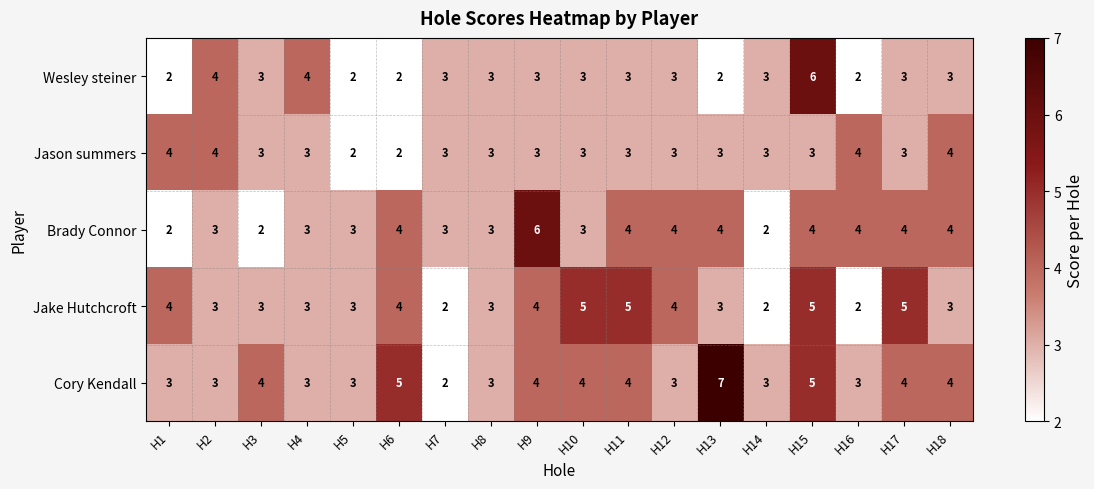

What is the sum of the Jason summers values at H10 and H15?

6